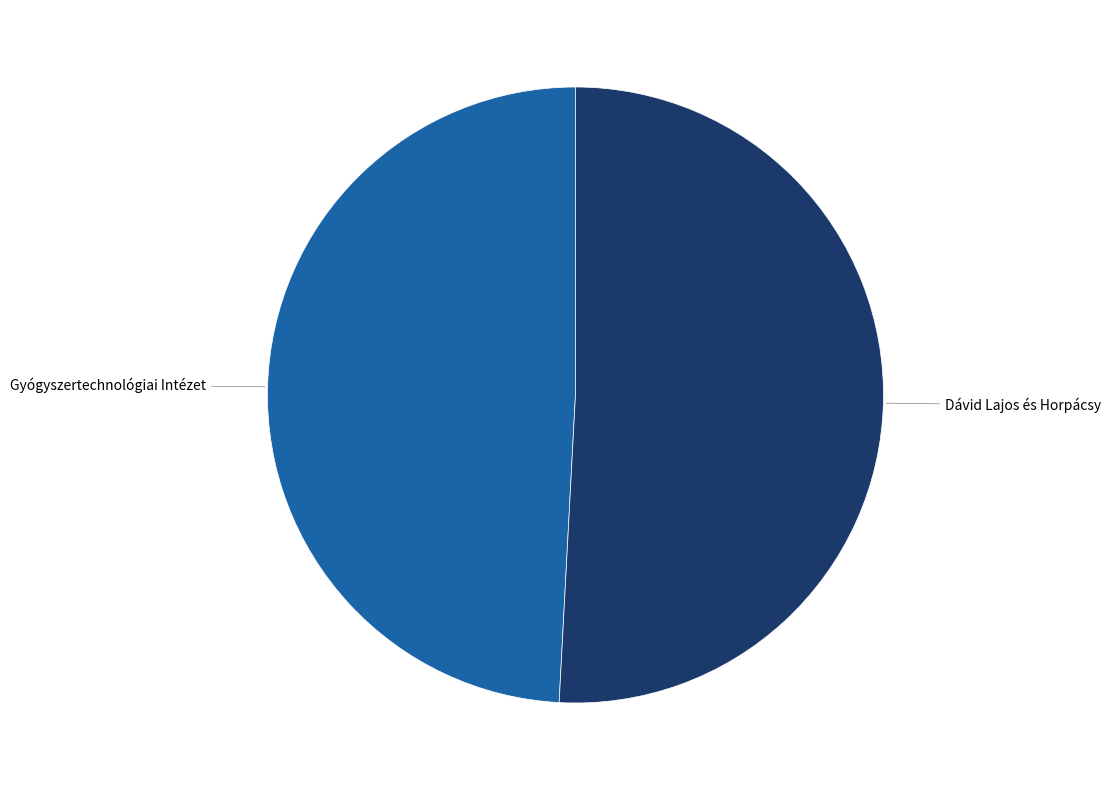

Combined, do Dávid Lajos és Horpácsy and Gyógyszertechnológiai Intézet account for over 50%?

Yes